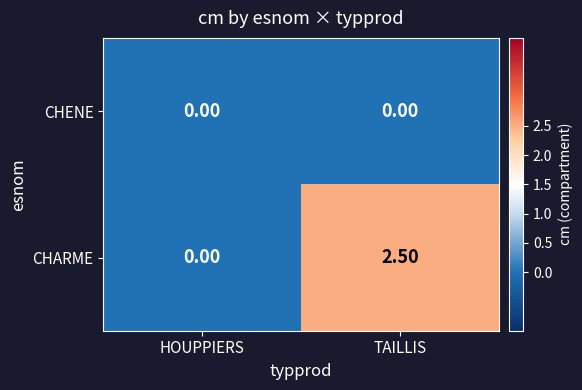

Count the number of data series in this chart.

2